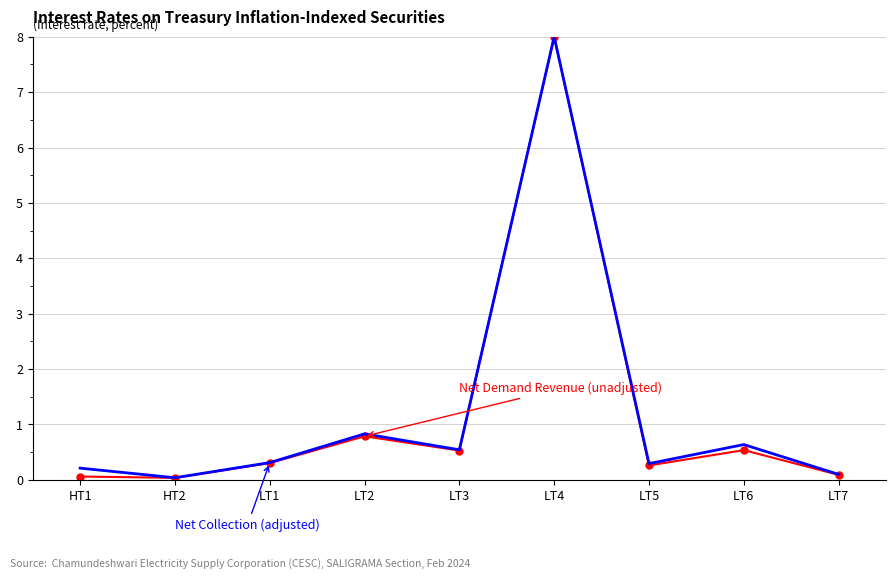

At which category does the chart reach its peak across all series?

LT4